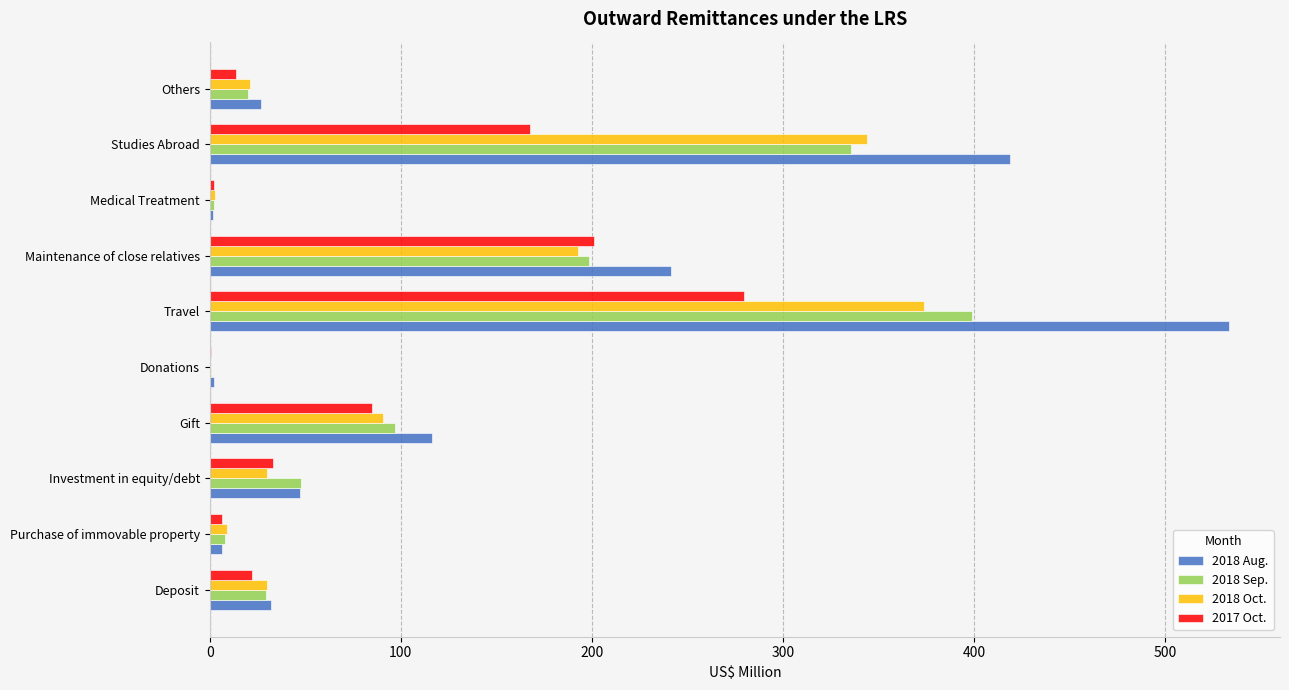

At which category does the chart reach its peak across all series?

Travel